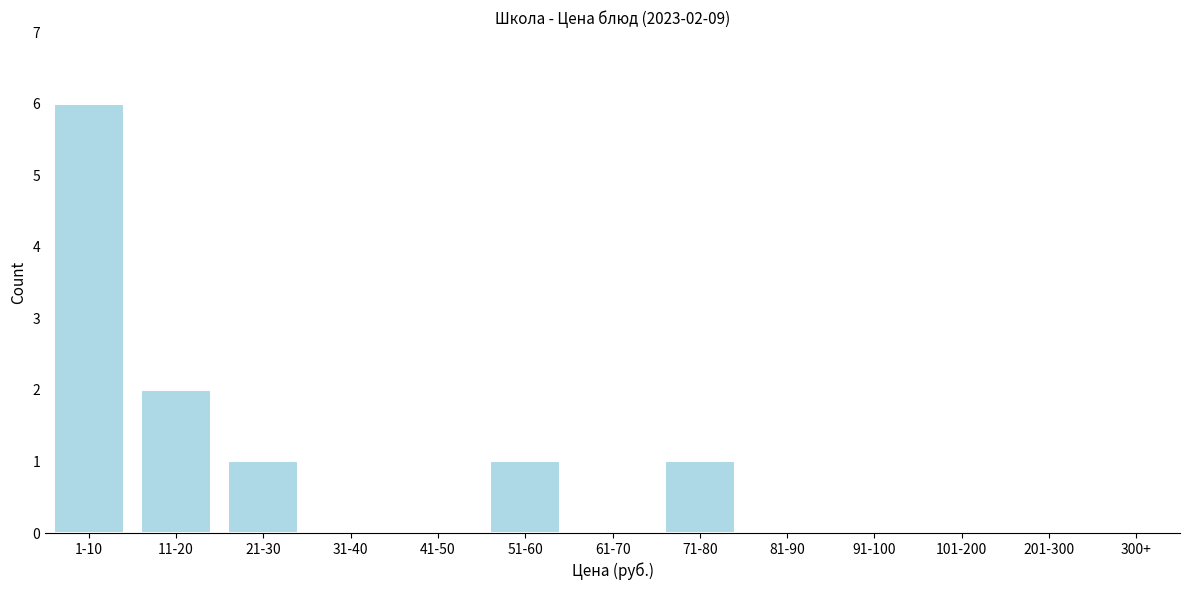

Reading left to right, list all the values displayed in this chart.

1-10=6	11-20=2	21-30=1	31-40=0	41-50=0	51-60=1	61-70=0	71-80=1	81-90=0	91-100=0	101-200=0	201-300=0	300+=0